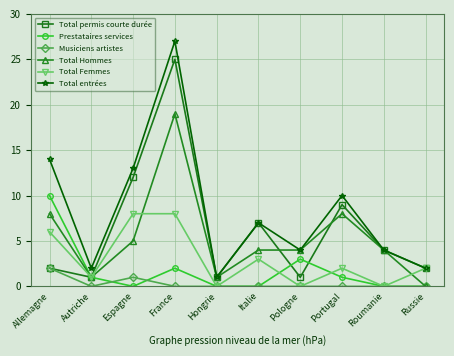

What is the total value across all series at Allemagne?

42